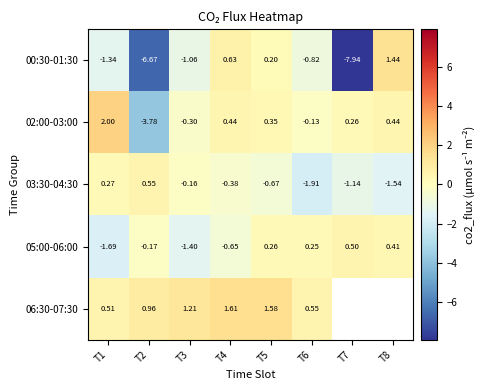

Is the value of 00:30-01:30 at T3 greater than the value of 02:00-03:00 at T2?

Yes